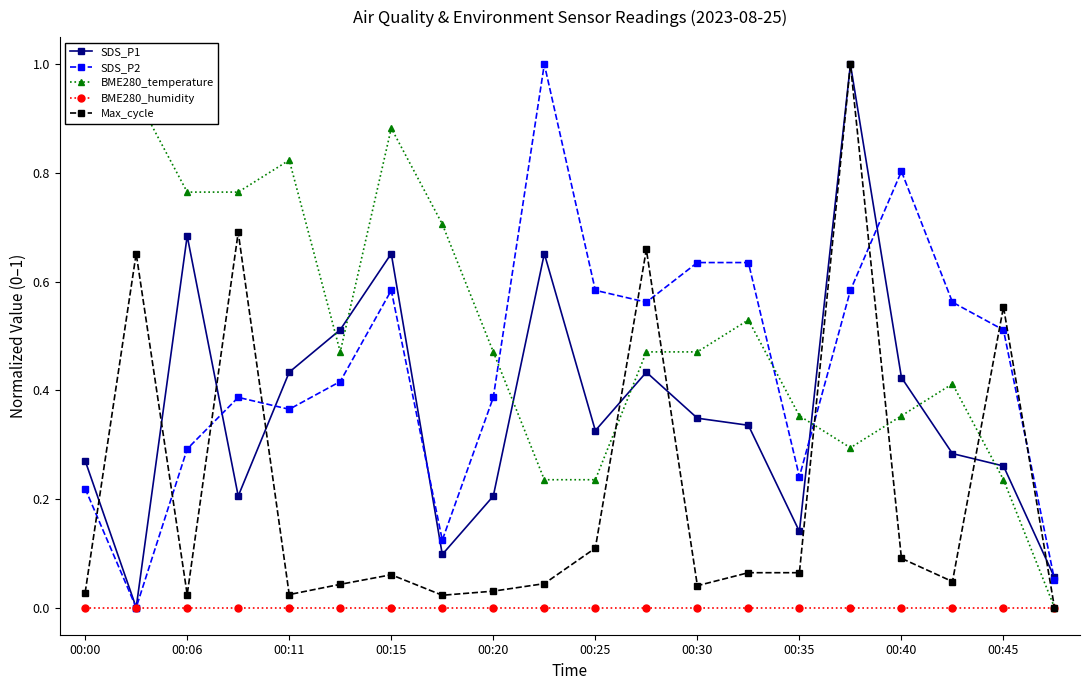

What is the greatest value displayed?

1.0